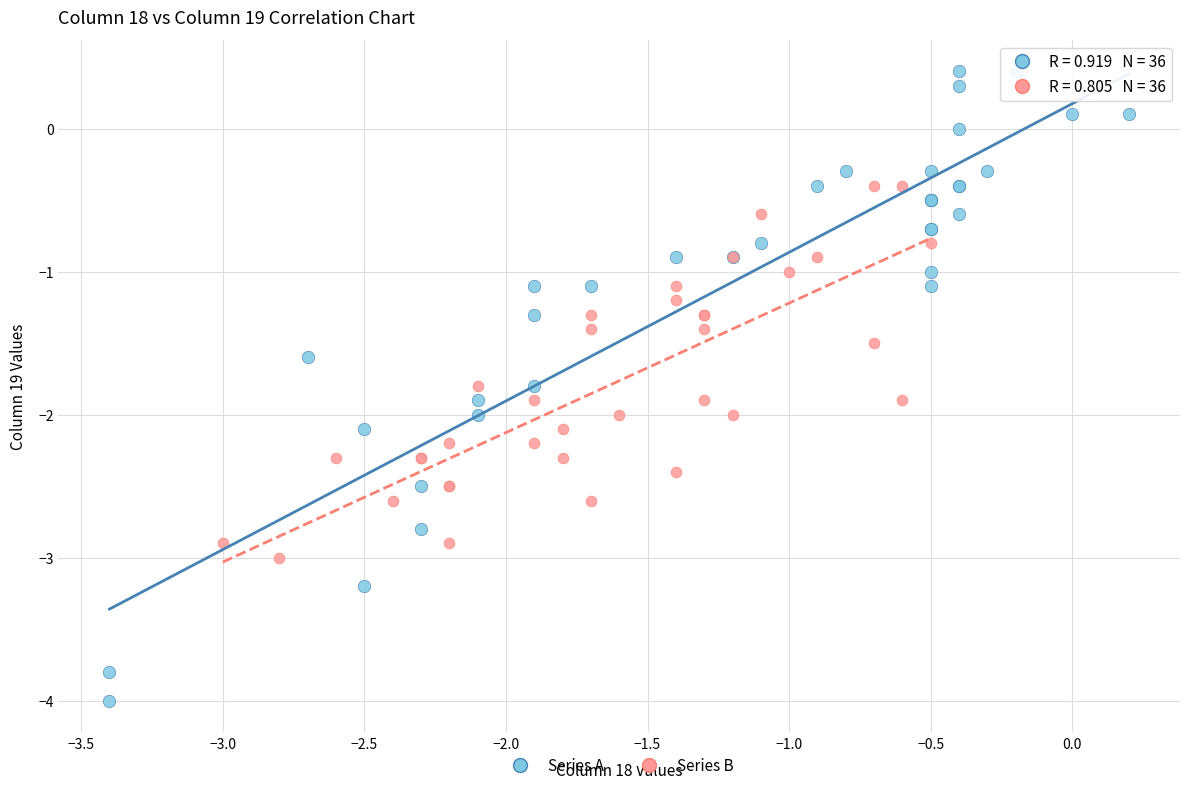

What are all the series names shown in the legend?

Series A, Series B